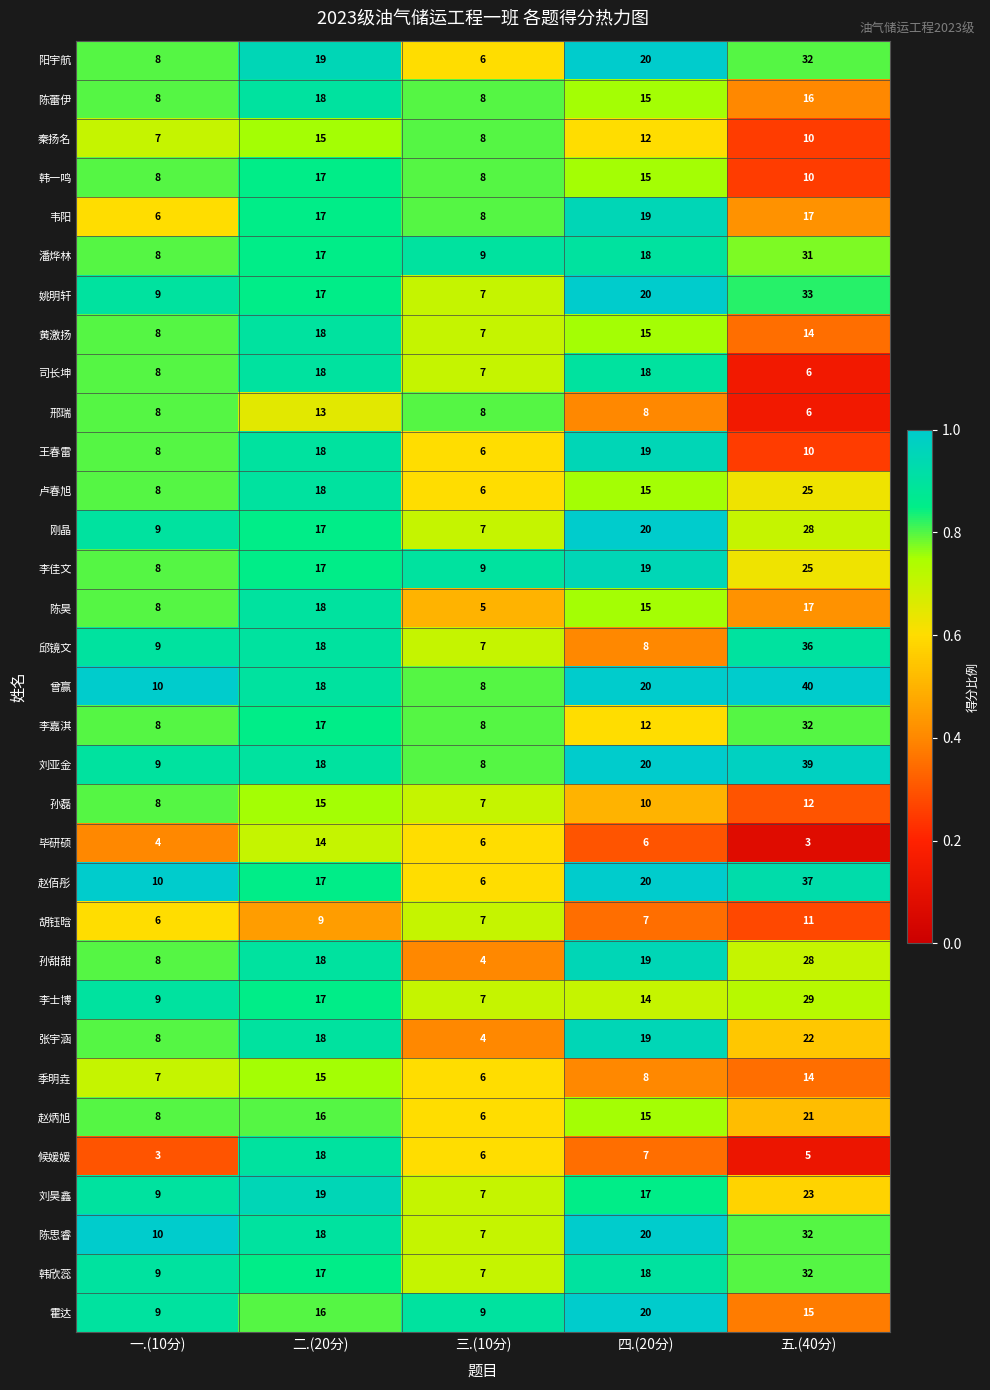

The 黄激扬 series shows 8 at 一.(10分). True or false?

True